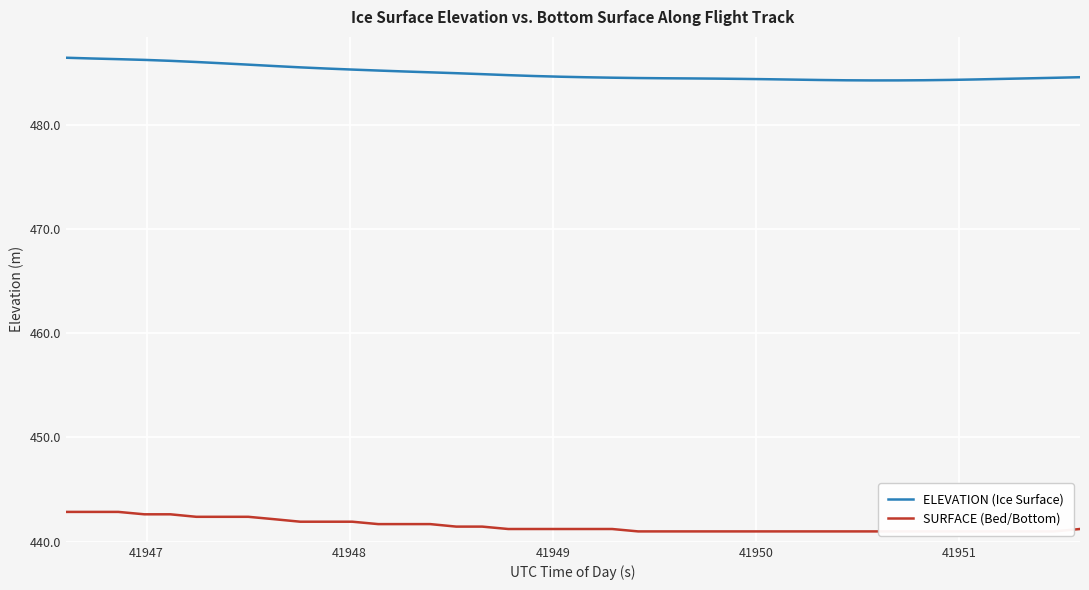

What is the value of the SURFACE (Bed/Bottom) point at the 2nd from the left?

442.9